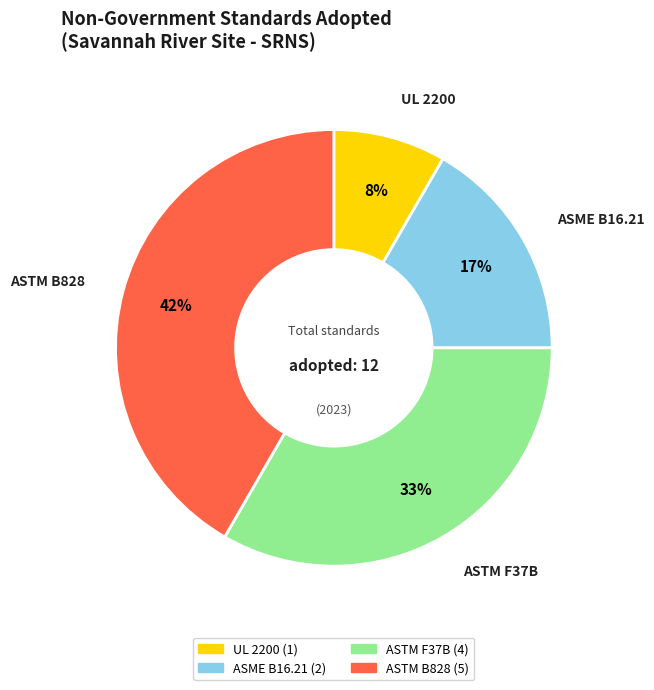

The ASME B16.21 slice represents 23% of the pie. True or false?

False